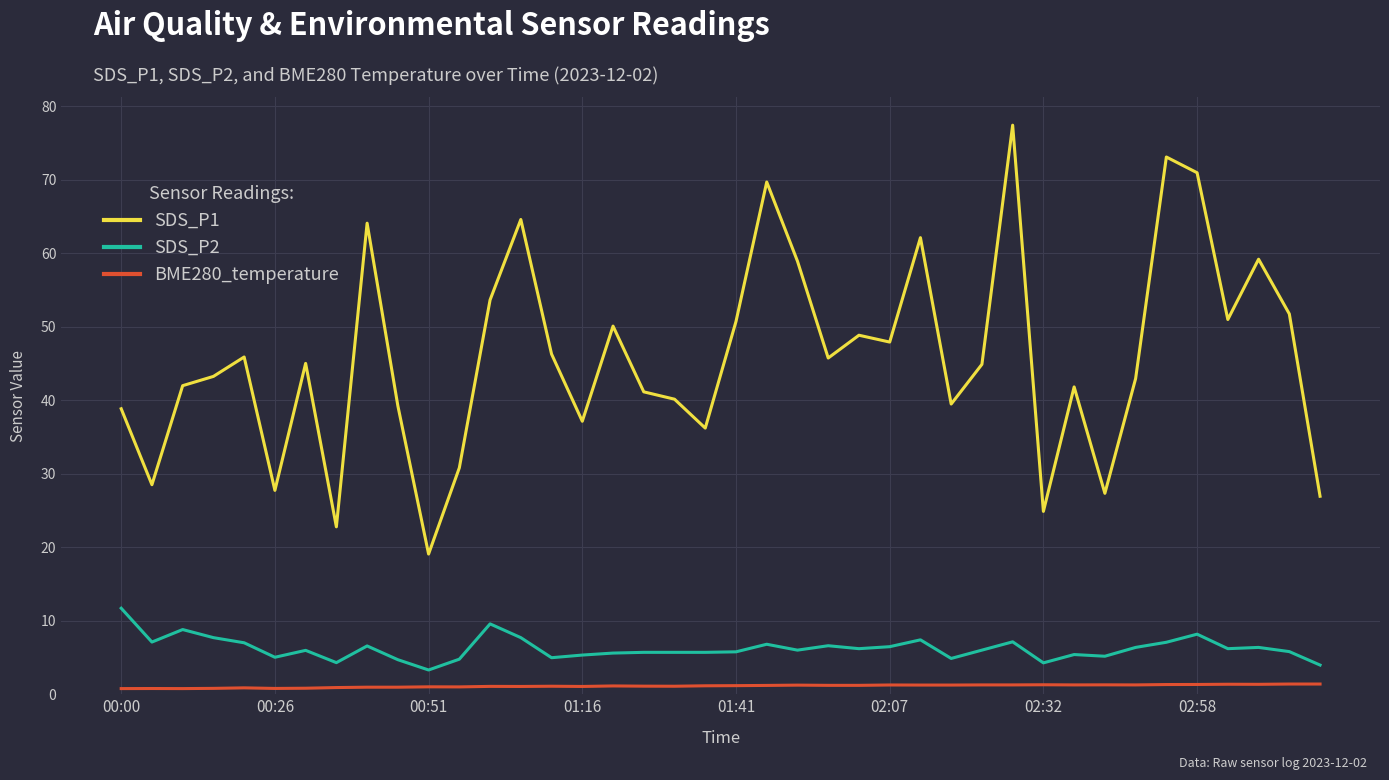

Which series has the largest total across all categories?

SDS_P1